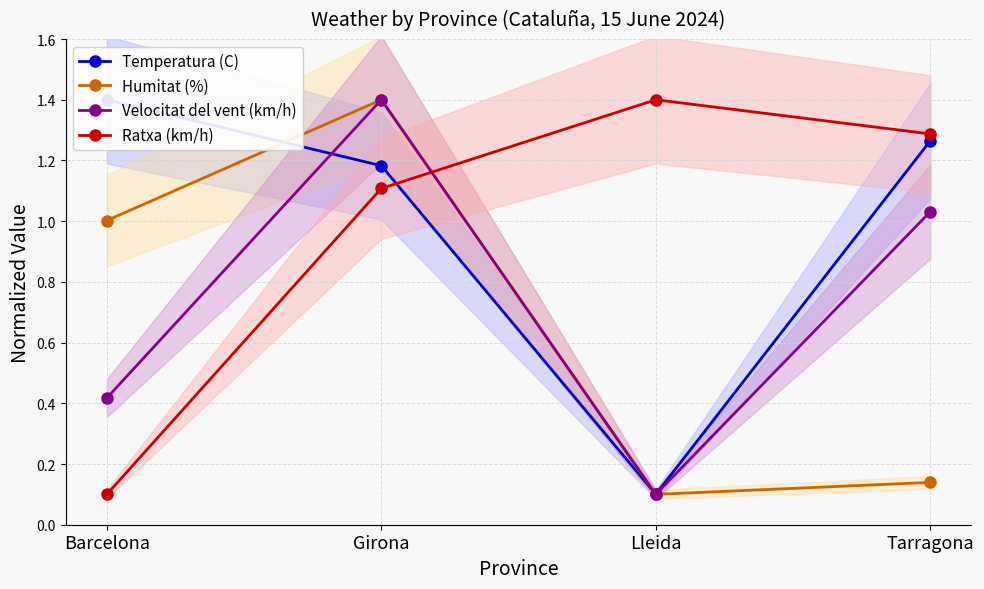

What is the sum of all Ratxa (km/h) values?

3.9